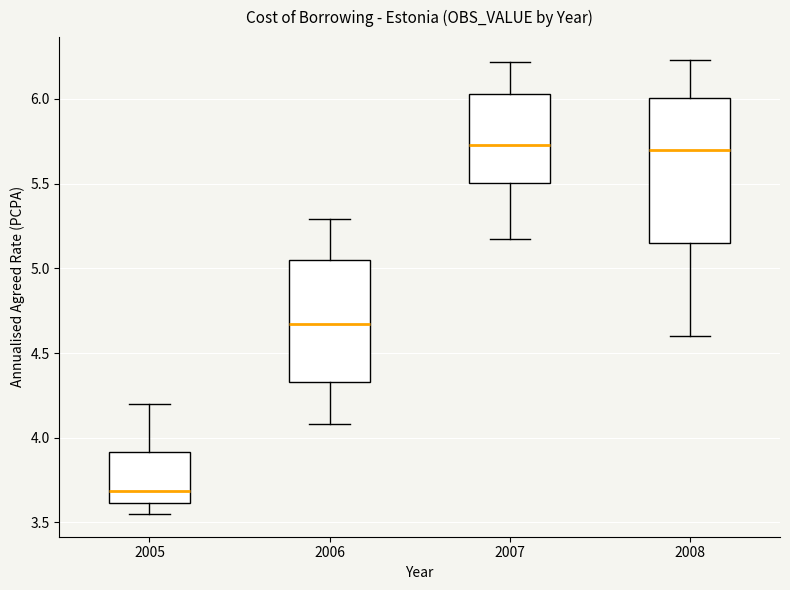

Where is the lower edge of the box at x = 2005 on the y-axis? The values are not printed on the chart, so give them approximately, as read against the axis.

3.60